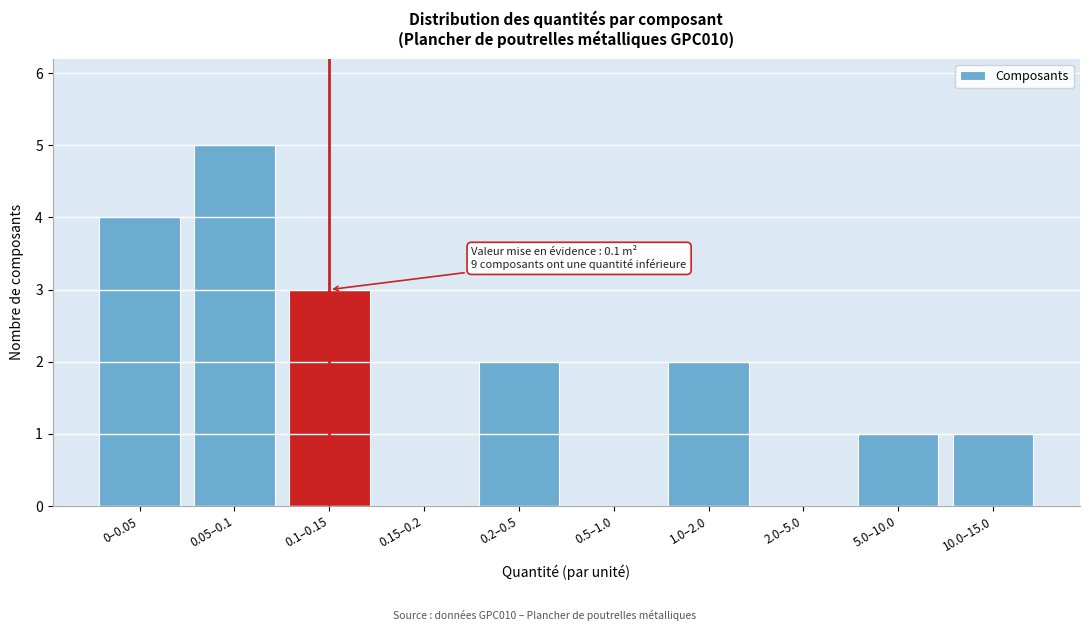

Reading right to left, list all the values displayed in this chart.

10.0–15.0=1	5.0–10.0=1	2.0–5.0=0	1.0–2.0=2	0.5–1.0=0	0.2–0.5=2	0.15–0.2=0	0.1–0.15=3	0.05–0.1=5	0–0.05=4